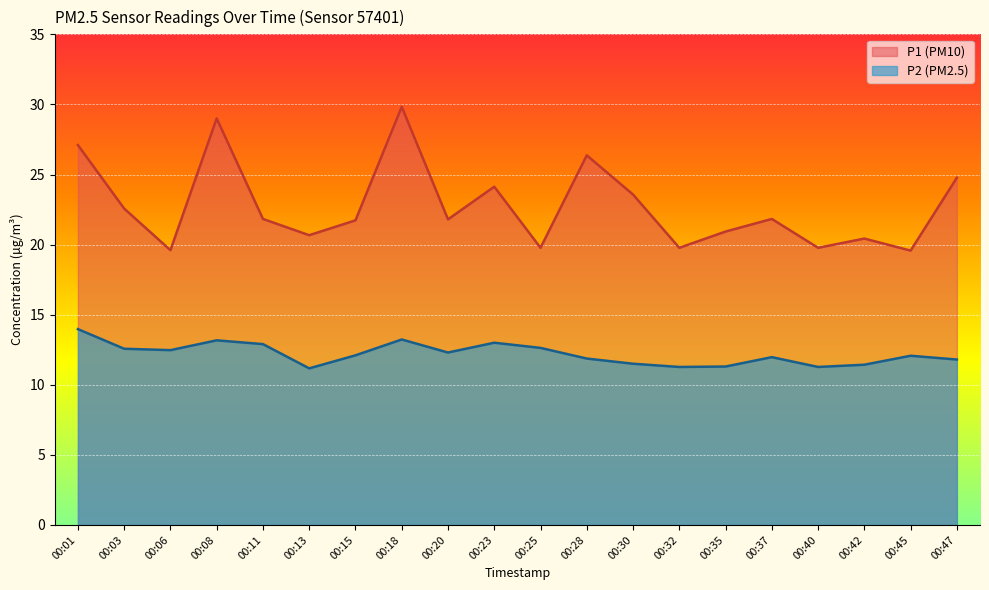

How many data points in P1 are above 21?

12